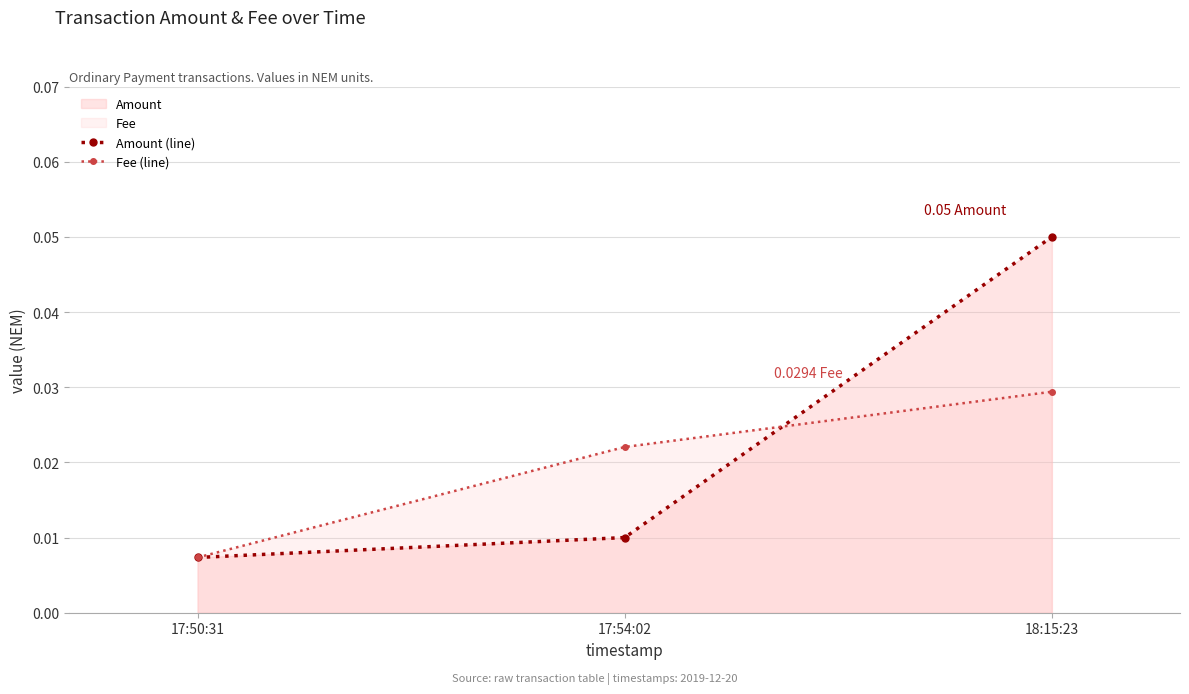

What position from the left is 17:54:02?

2